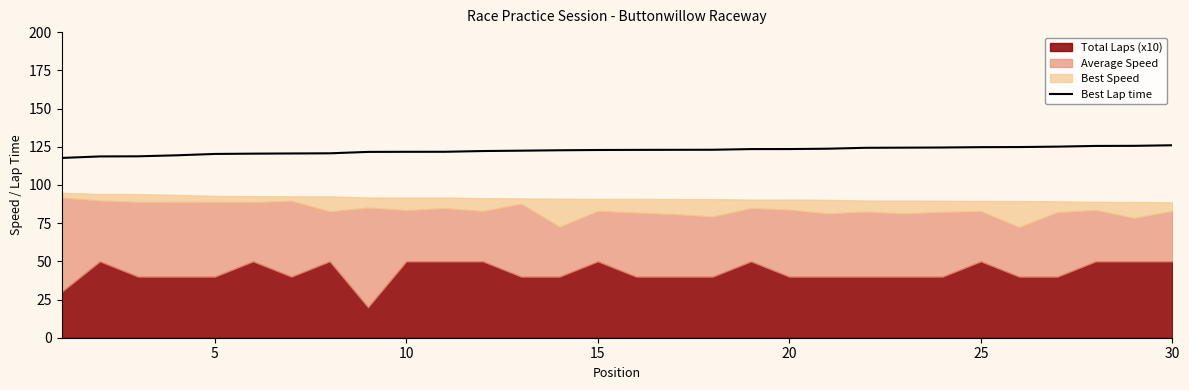

True or false: Best Lap time has a value of 125.9 at 30.

True